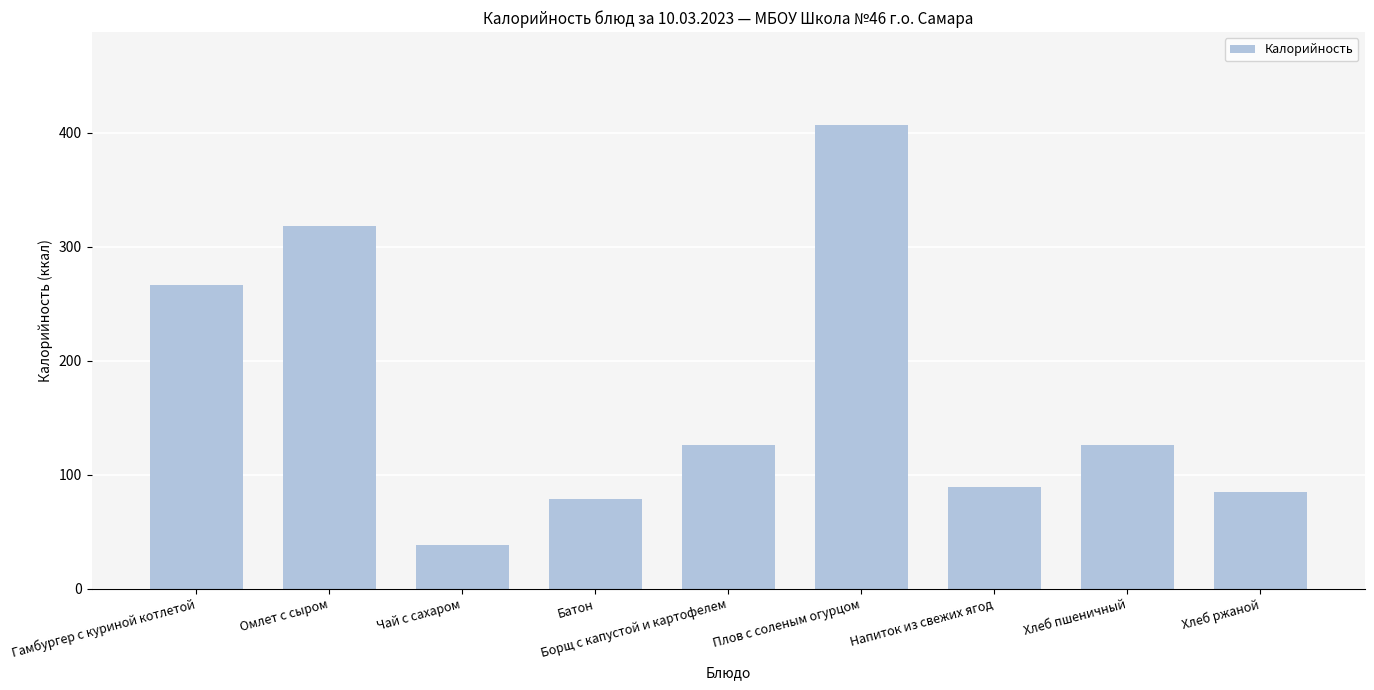

Reading left to right, extract all data points from this chart.

266	318	38	79	126	407	89	126	85